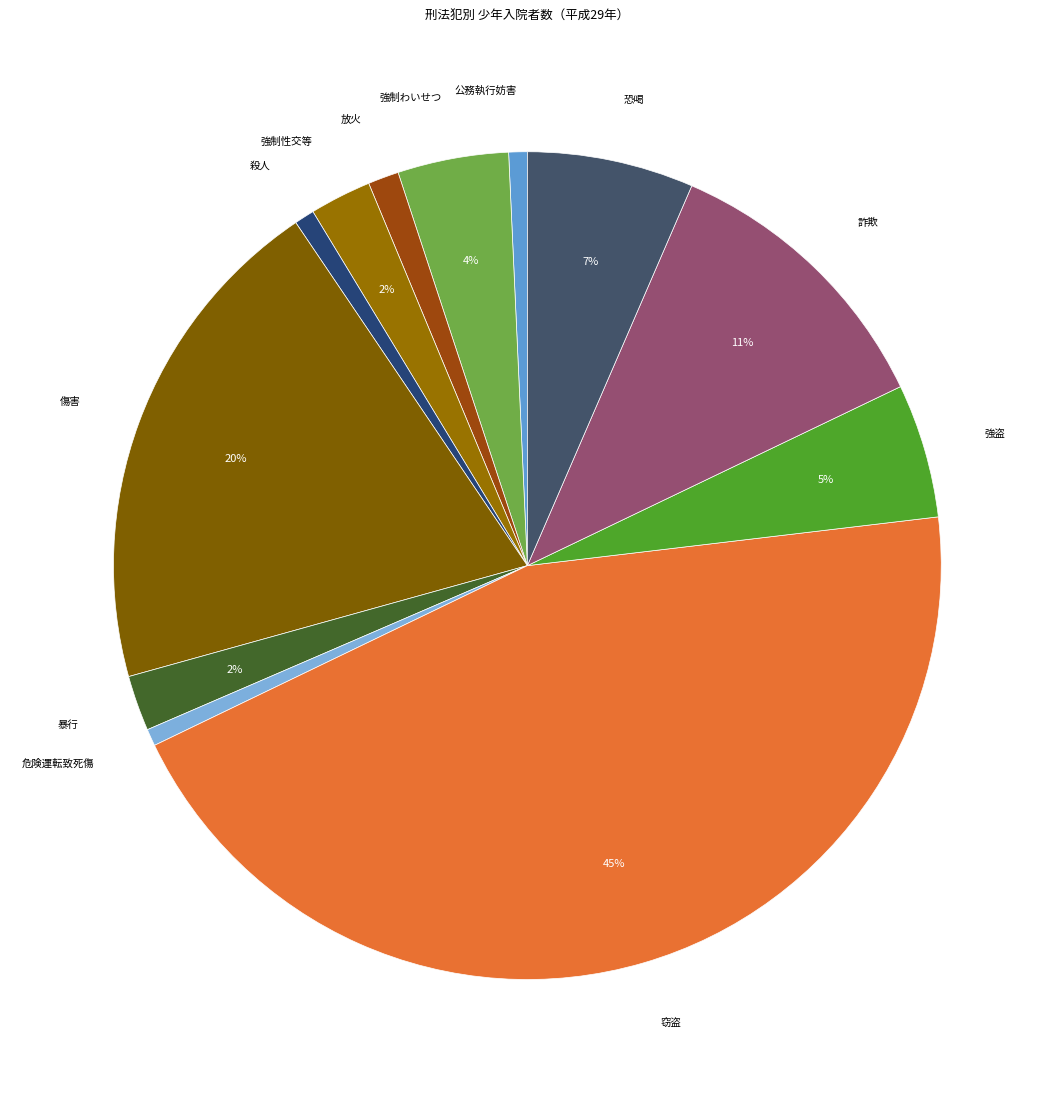

Count the number of slices in the pie.

12